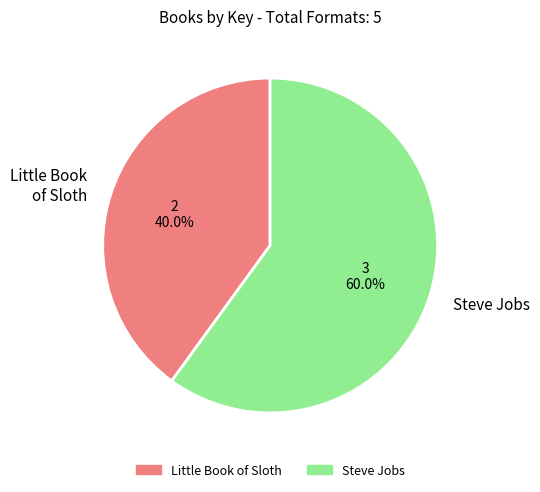

What is the ratio of the value at Little Book of Sloth to the value at Steve Jobs?

0.7